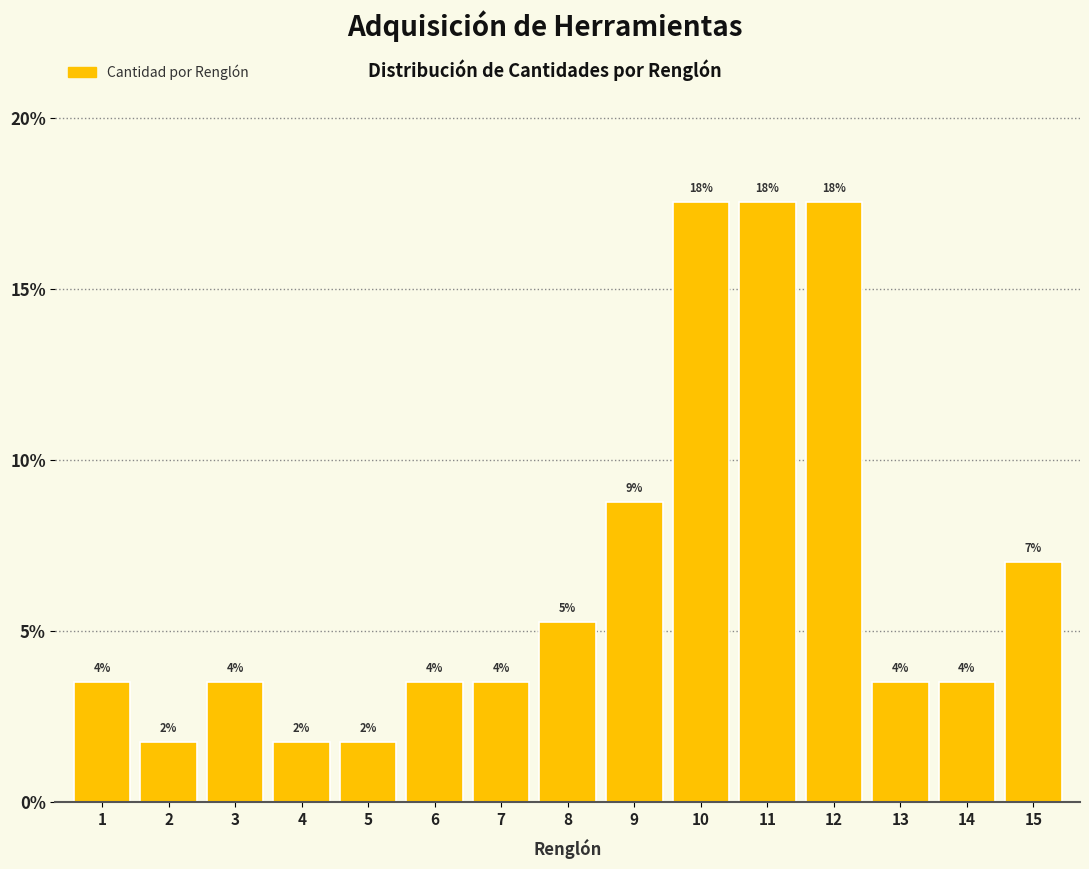

Does the chart contain any negative values?

No